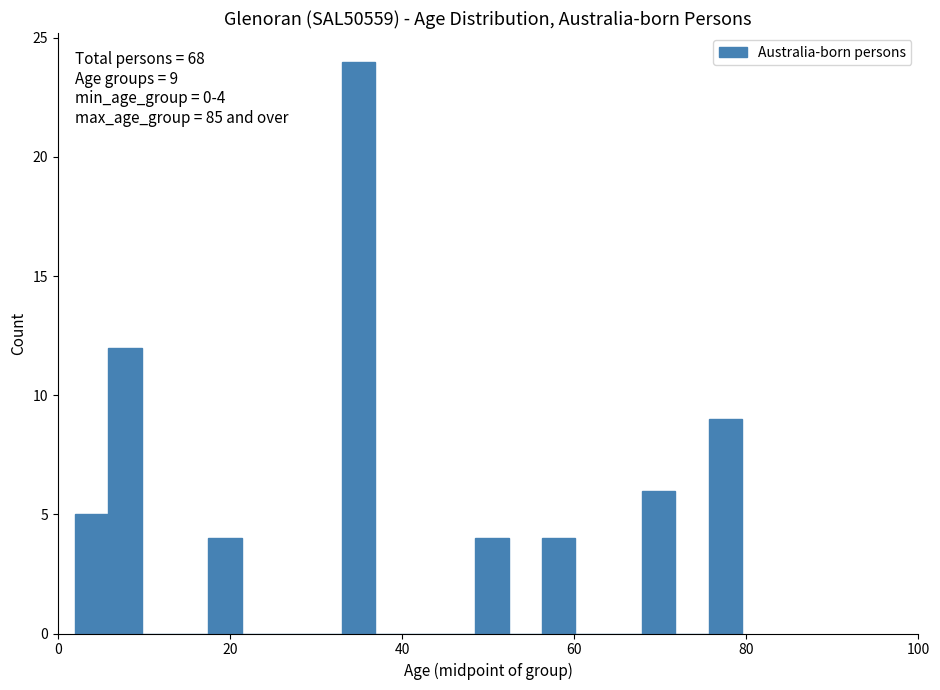

Read against the x-axis, roughly where is the centre of the tallest bar?

34